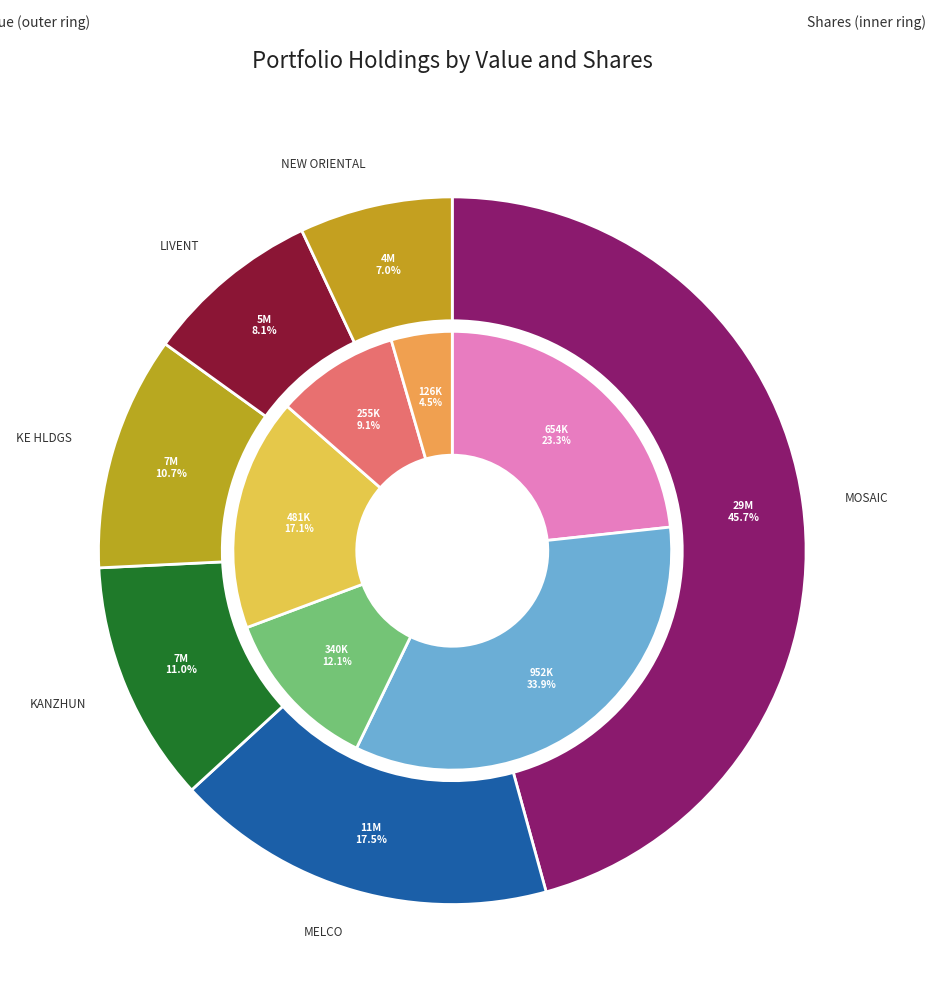

Is there a majority slice in this chart?

No